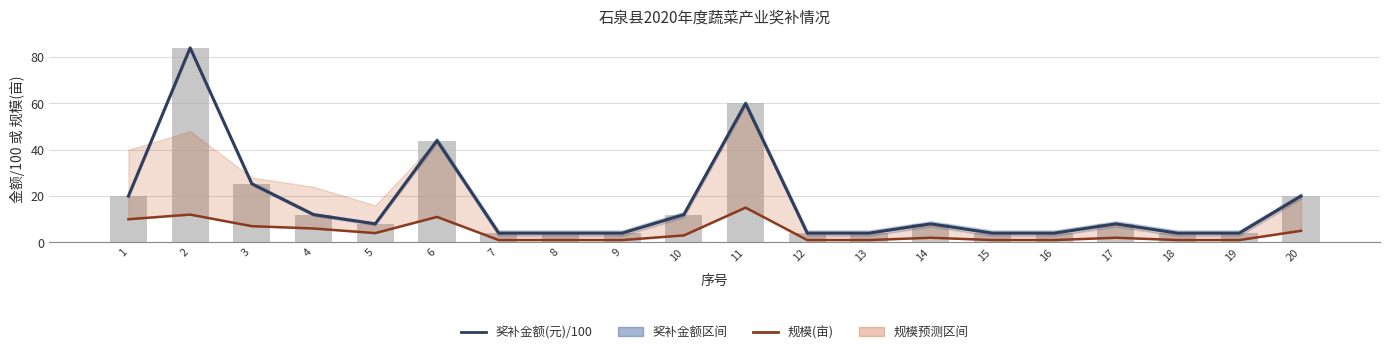

Which series has the widest spread of values?

奖补金额(元)/100